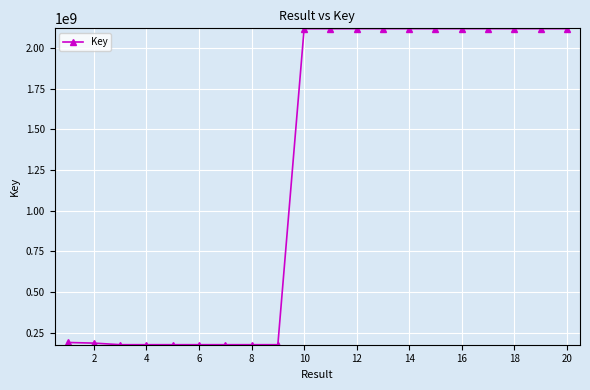

True or false: the data has more than 1 interior local peaks.

True